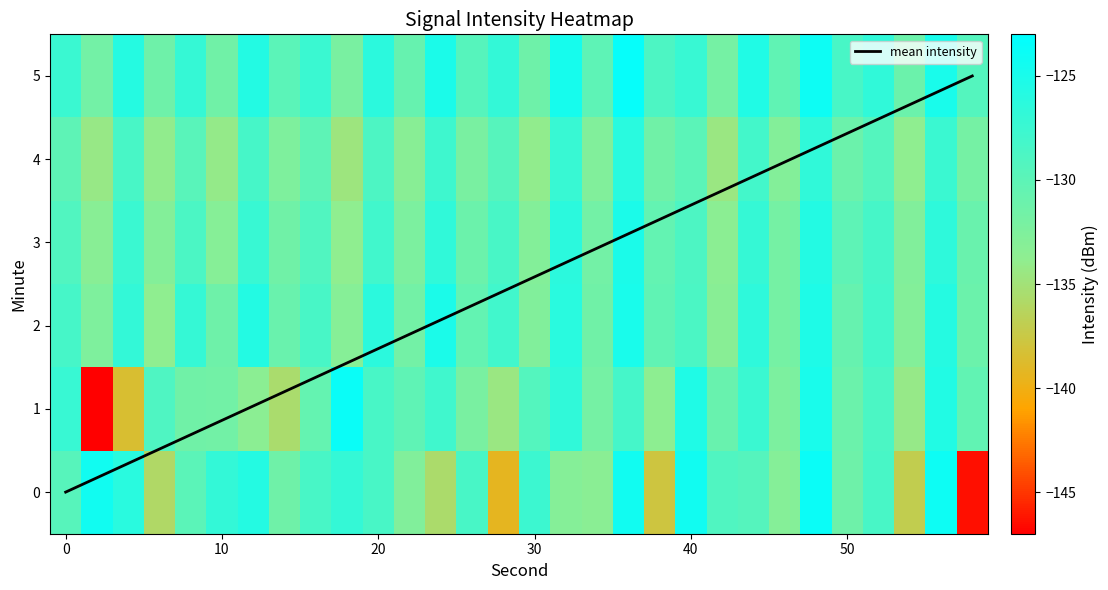

At how many categories does at least one series exceed -129?

23